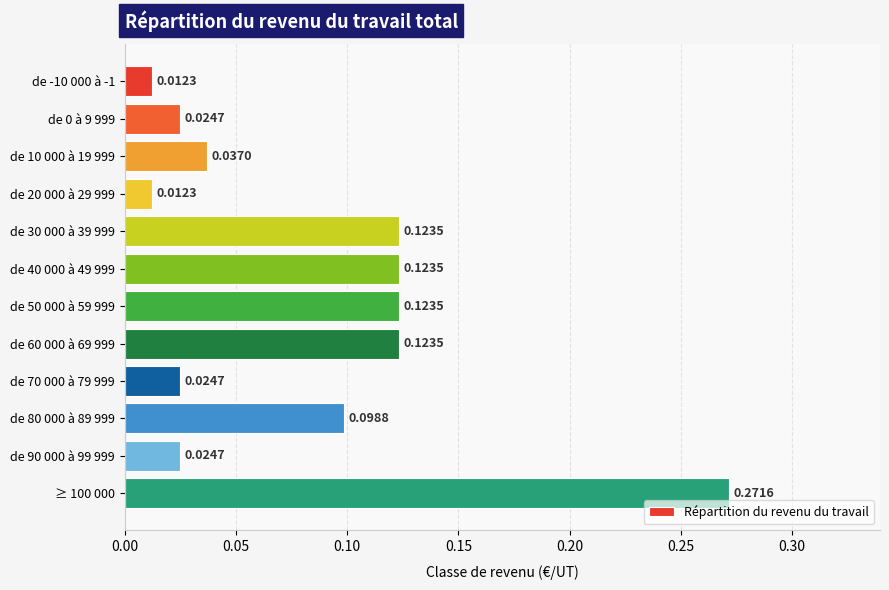

What is the sum of all values?

1.0